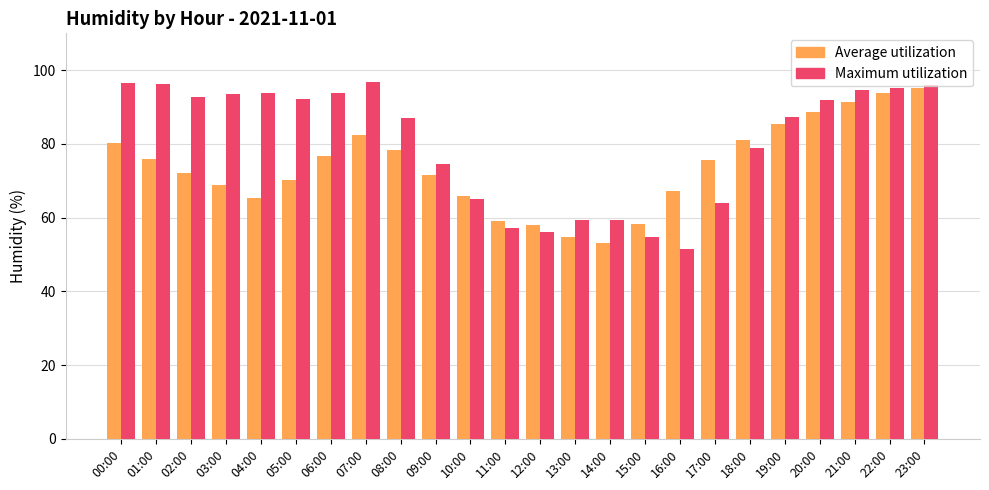

What is the average value of the Maximum utilization series?

80.4